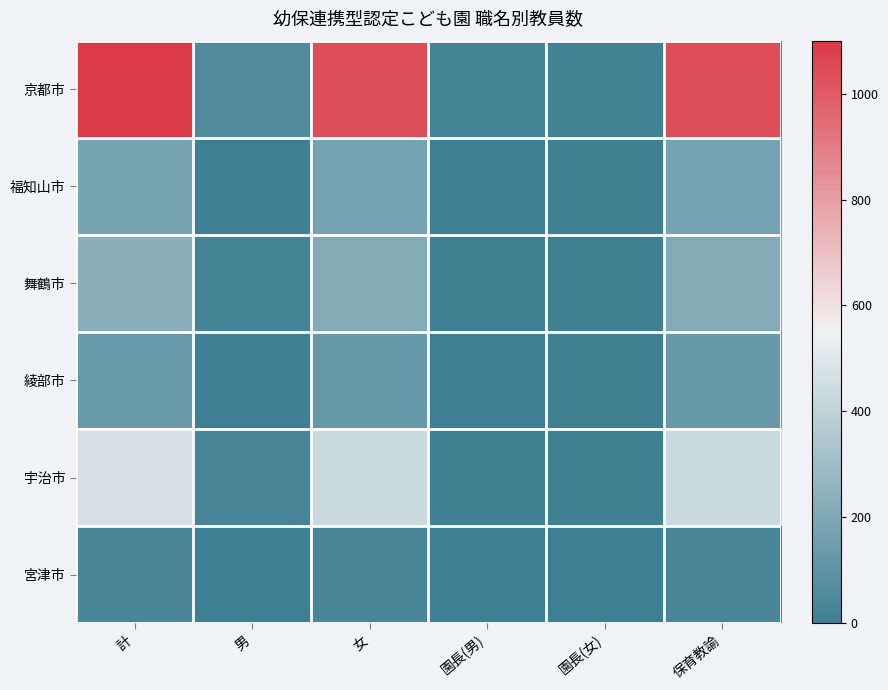

How many categories are shown in the chart?

6